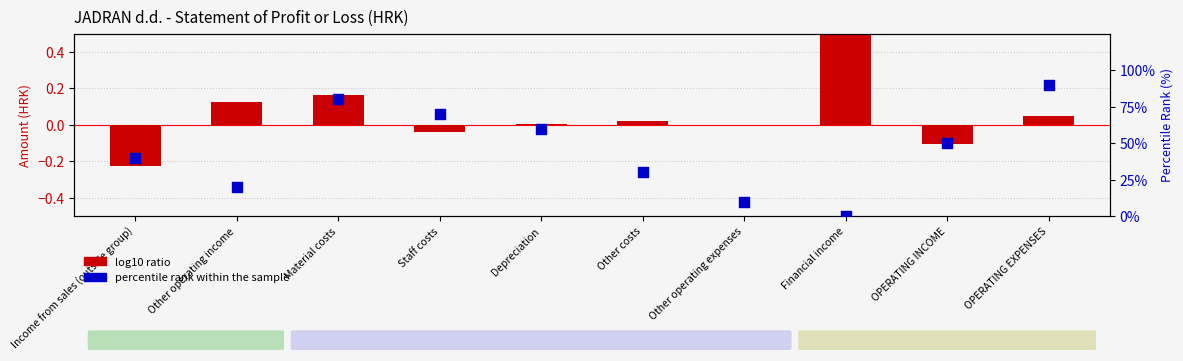

At which category is the sum across all series the highest?

OPERATING EXPENSES